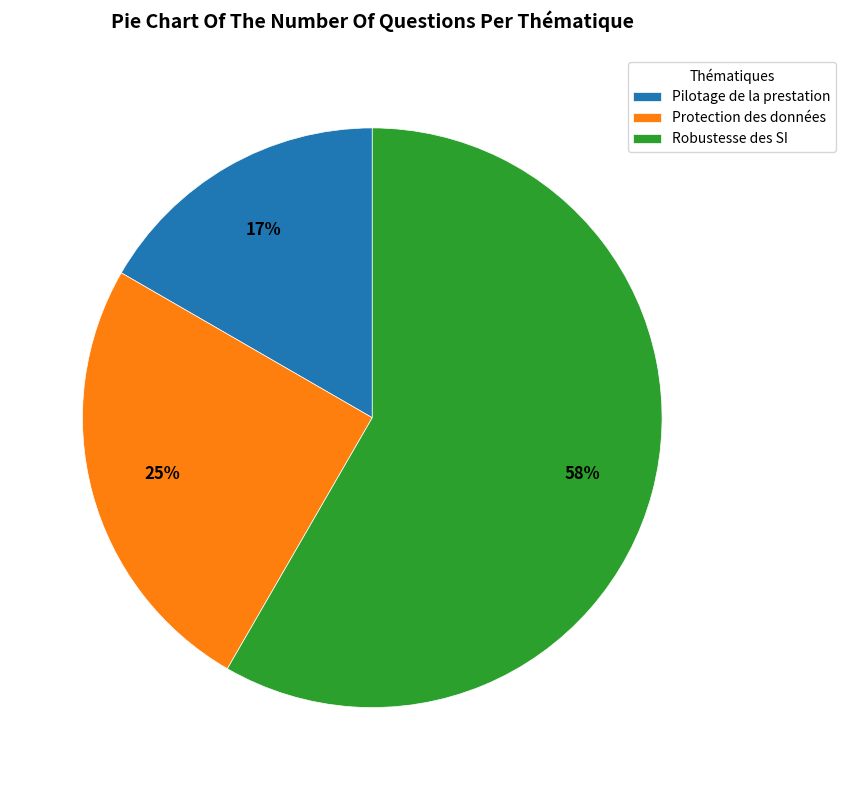

Which category has the biggest portion of the pie?

Robustesse des SI